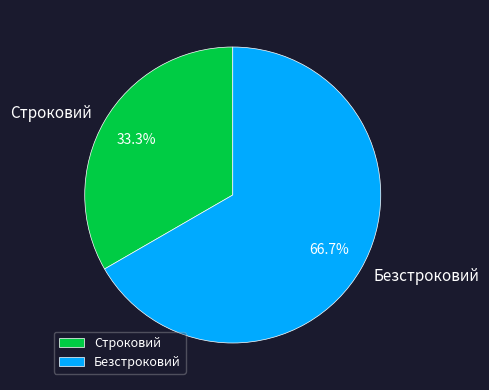

Which slice is the smallest?

Строковий